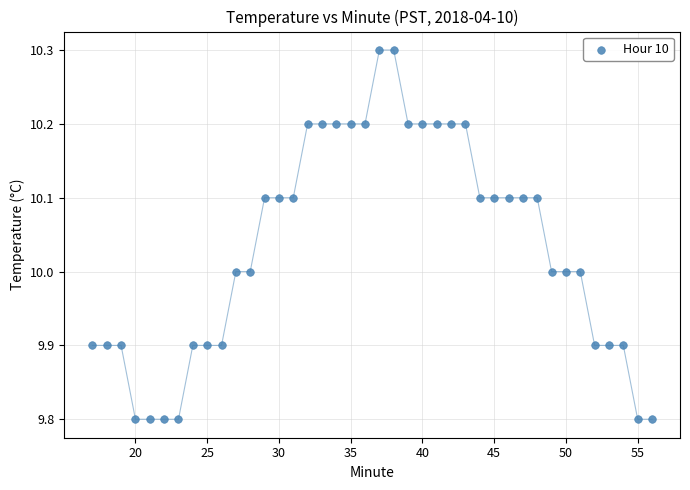

What is the range of X values (max minus min)?

39.0